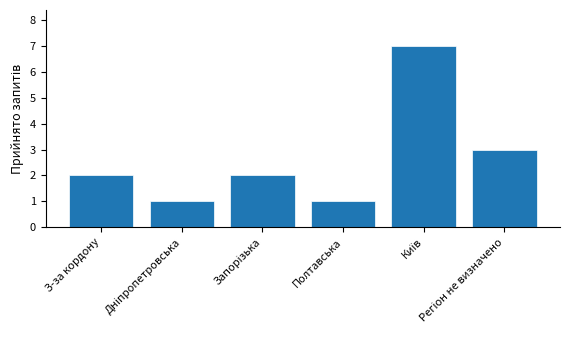

What is the label of the 3rd bar from the right?

Полтавська